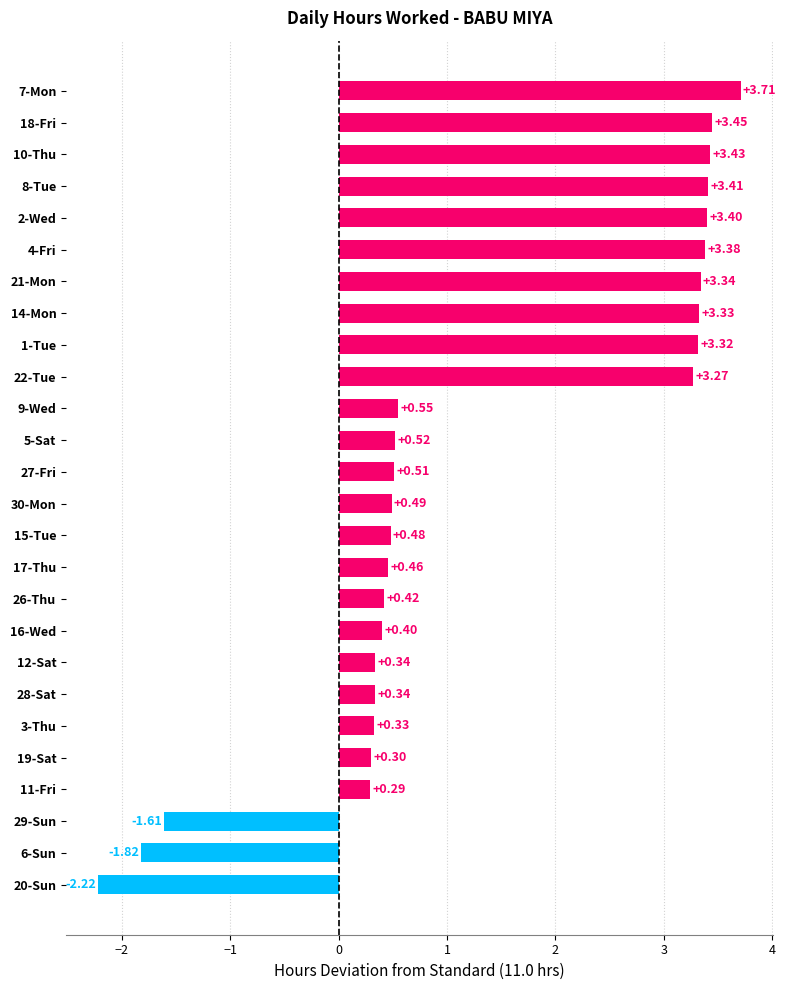

What is the difference between the maximum and minimum values?

5.9